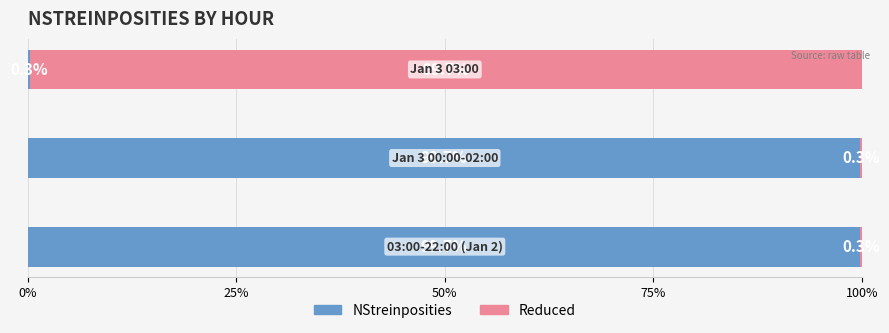

What is the sum of all NStreinposities values?

199.7